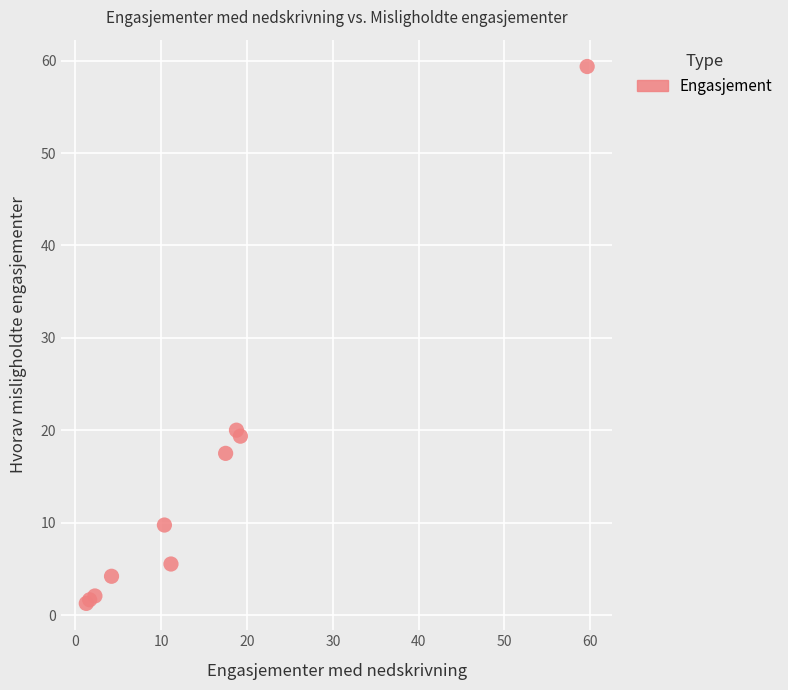

What Y value in the scatter plot is closest to 30?

20.0